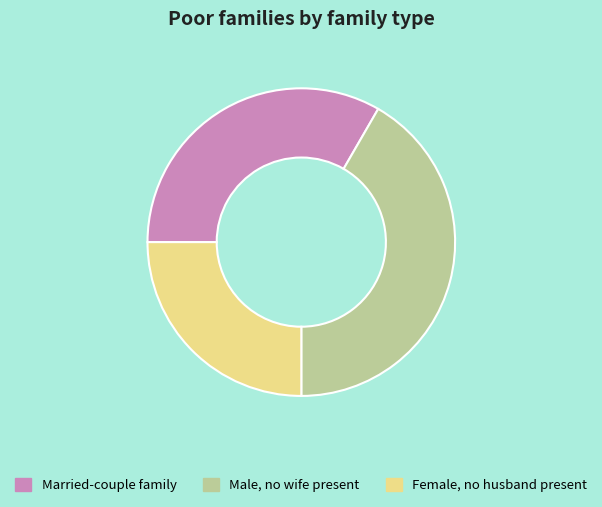

Count the number of slices in the pie.

3